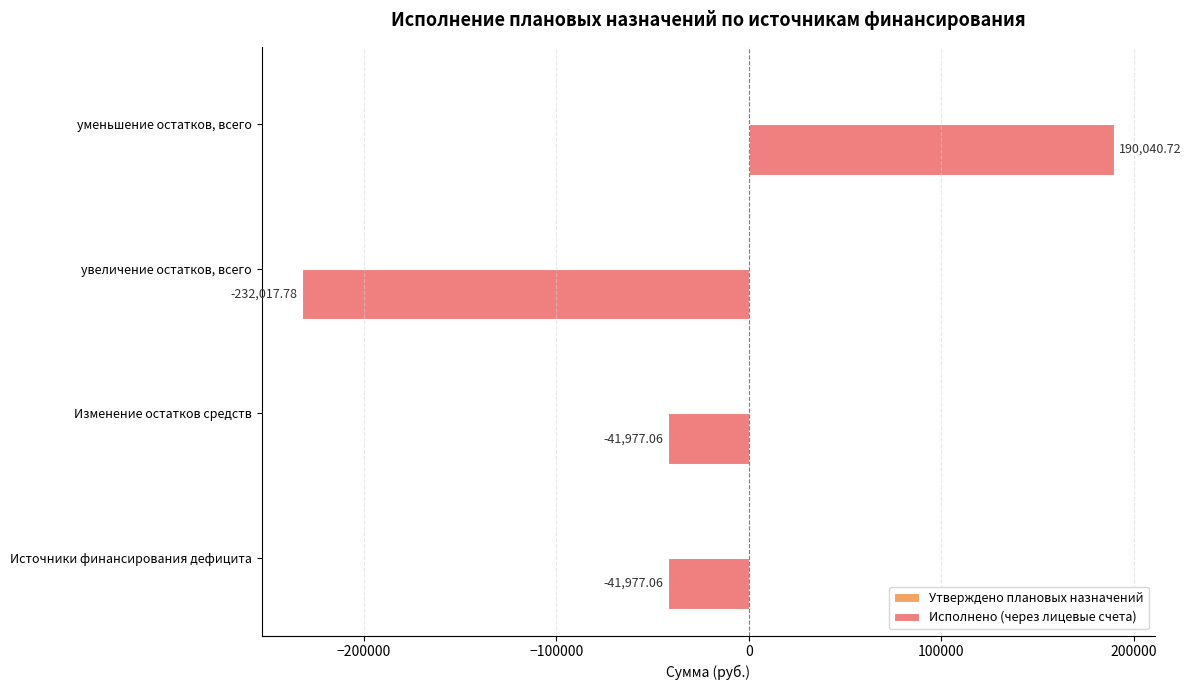

Which label corresponds to the smallest value in the chart?

увеличение остатков, всего